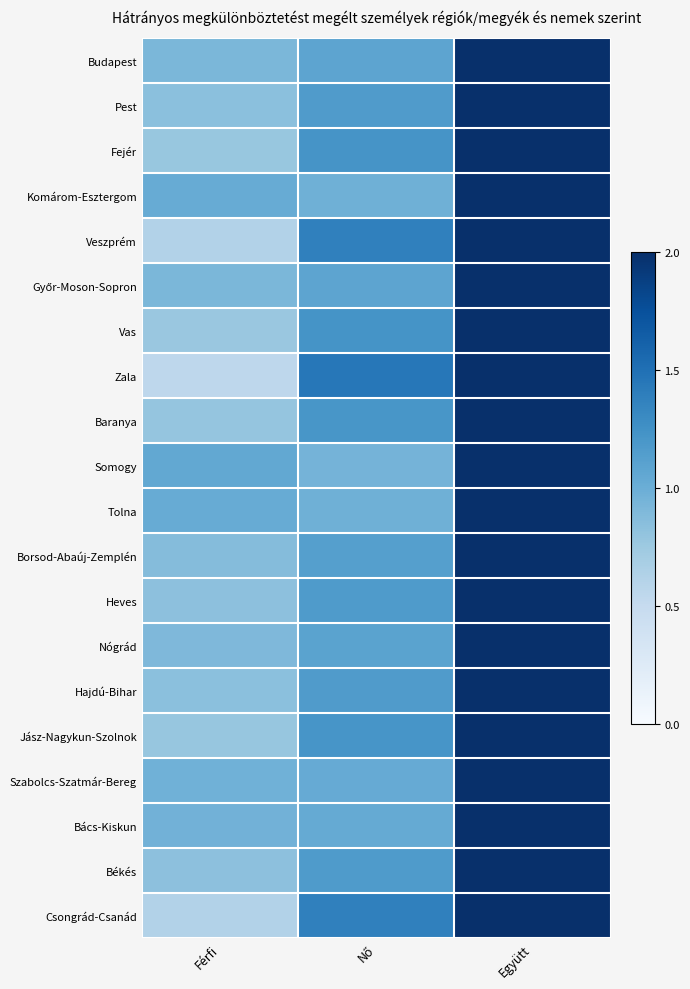

What is the difference between the maximum and minimum values in the Zala series?

0.7